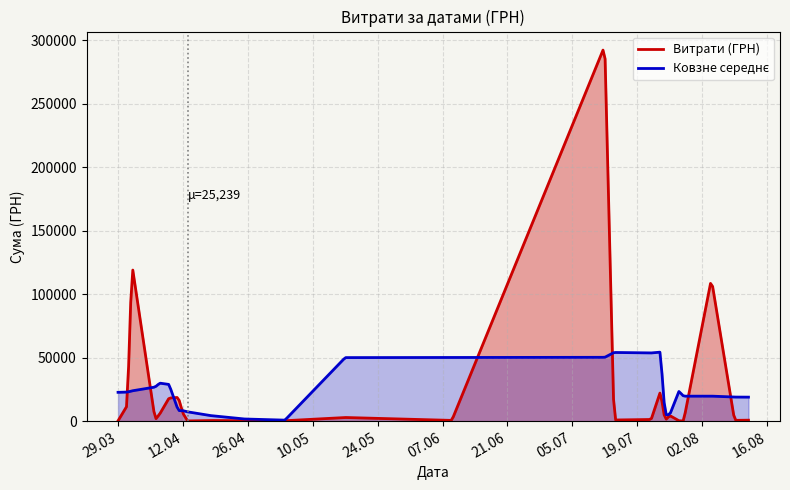

Which series has the widest spread of values?

Витрати (ГРН)